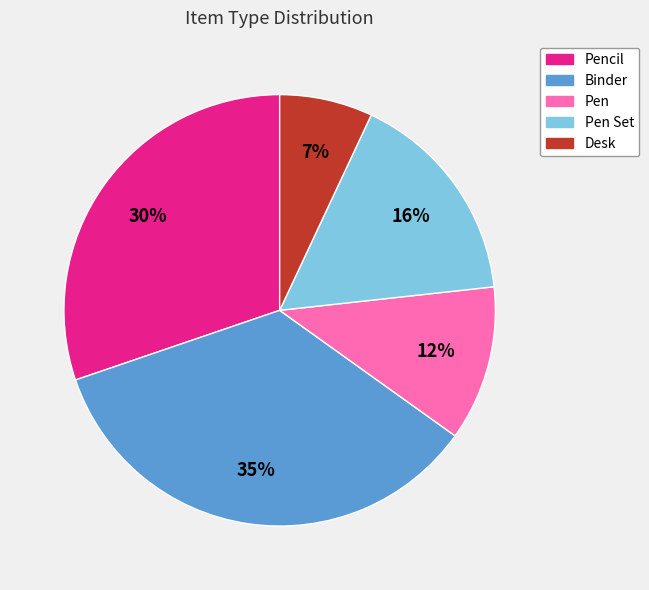

To the nearest percent, what is the difference between the largest and smallest slice percentages?

28%